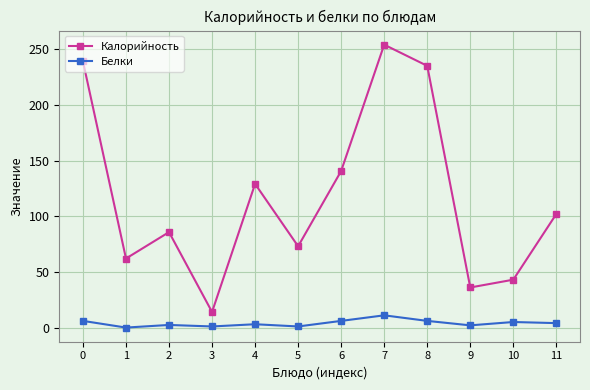

The value of Калорийность at 9 is 36.0. True or false?

True